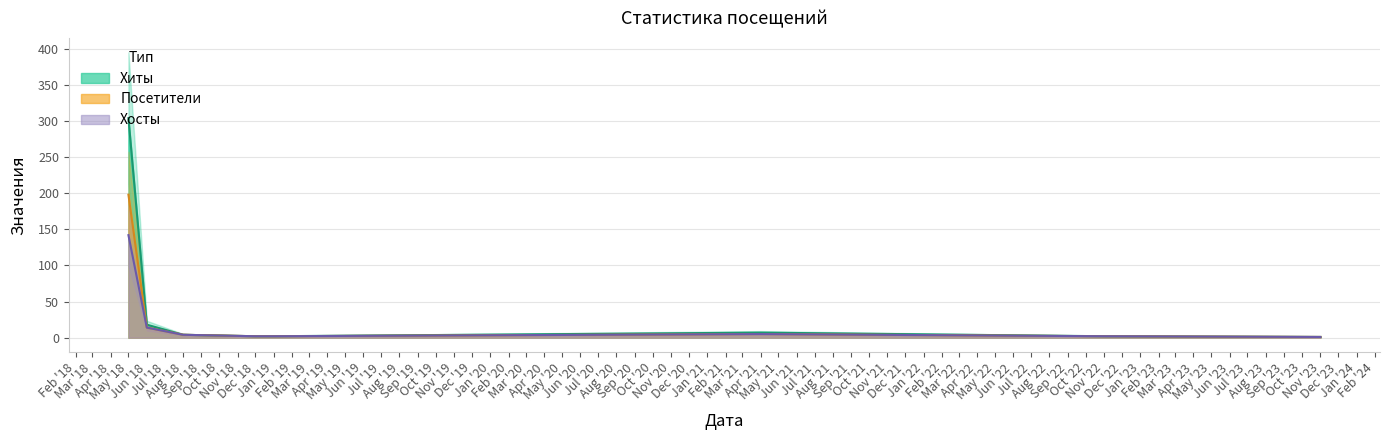

The Хиты series shows 33 at 2019-11. True or false?

False